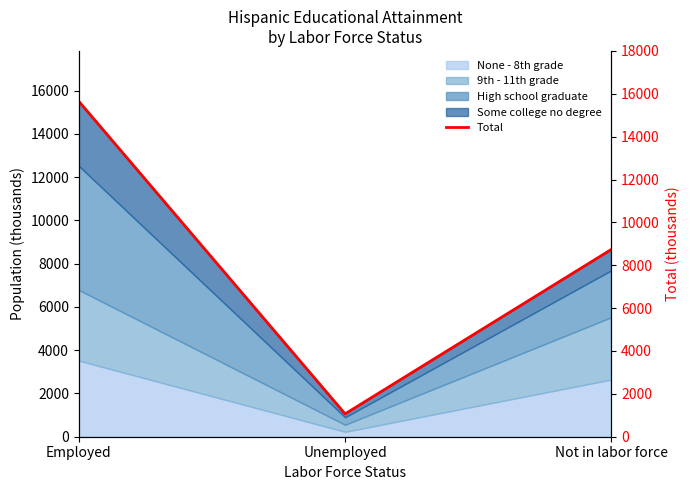

Rank the categories by value from lowest to highest.

Unemployed, Not in labor force, Employed